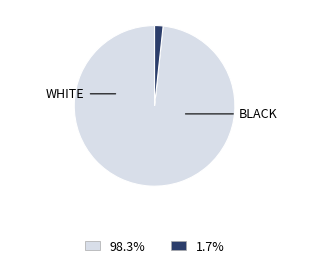

Is there a majority slice in this chart?

Yes